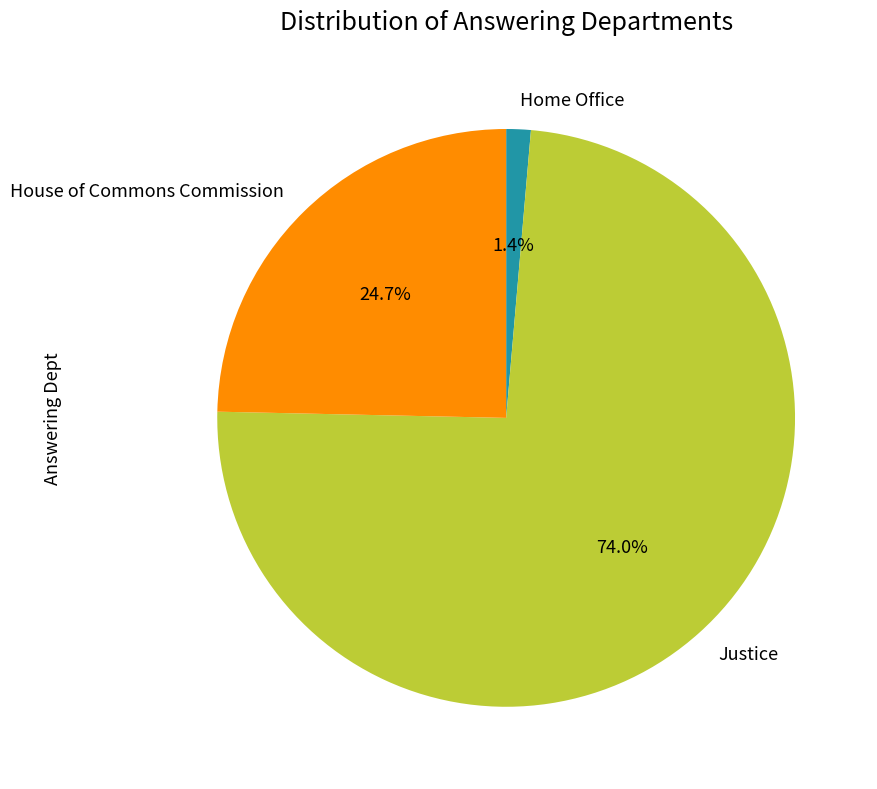

What is the total percentage of Justice and House of Commons Commission?

98.6%